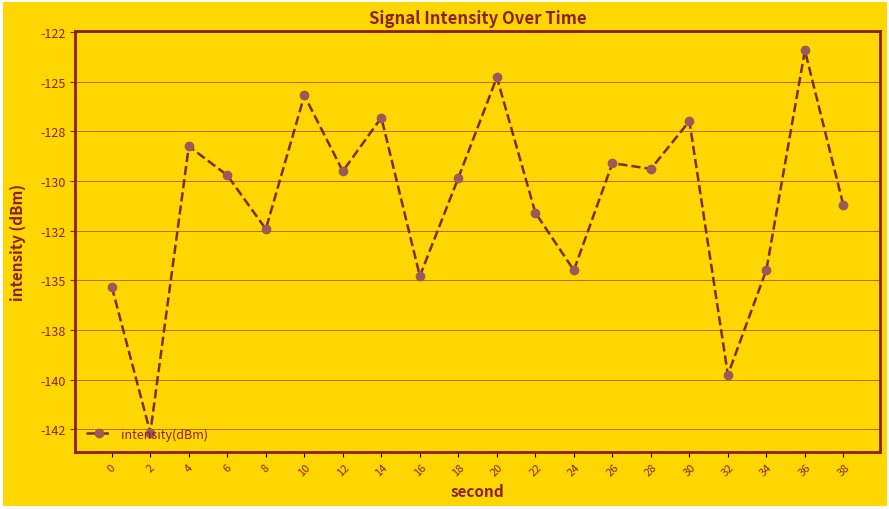

Is this an area chart (filled region under the line)?

No